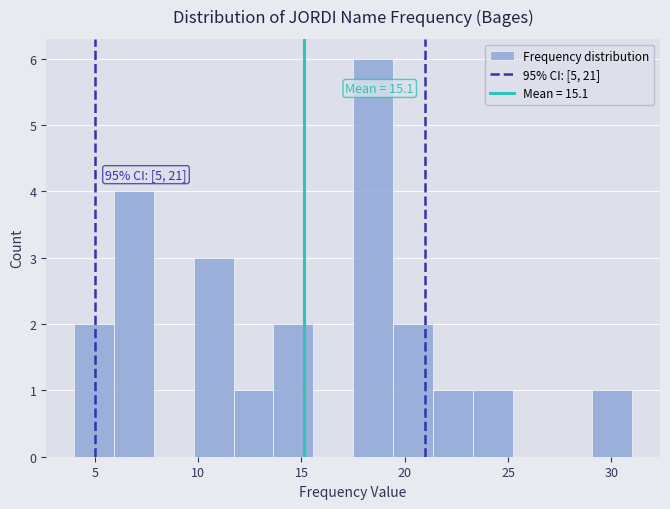

Around what value on the x-axis is the tallest bar? Give the approximate position of its centre, as read against the axis.

18.5